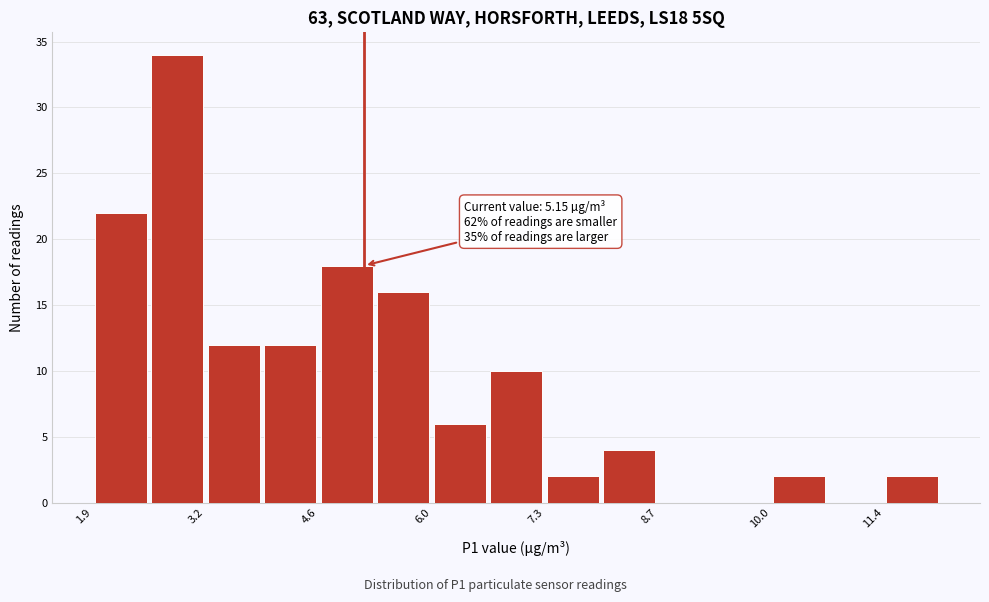

Read against the x-axis, roughly where is the centre of the tallest bar?

2.8